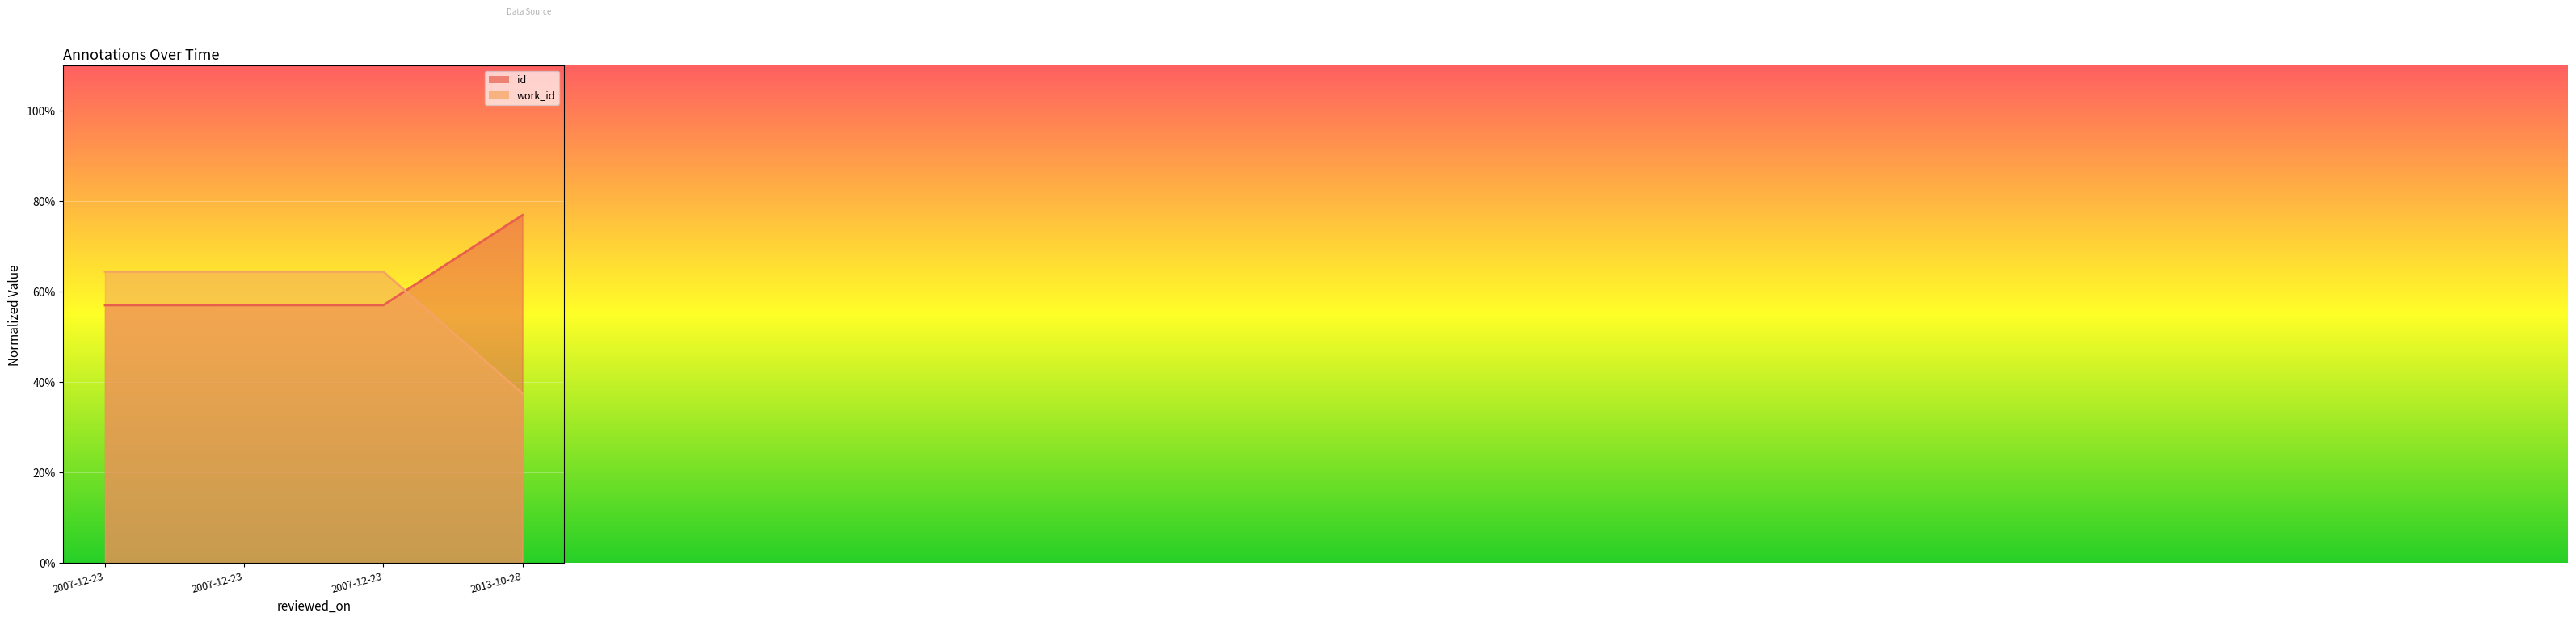

Reading left to right, transcribe all the data shown in this chart.

id: 0.6	0.6	0.6	0.8
work_id: 0.6	0.6	0.6	0.4